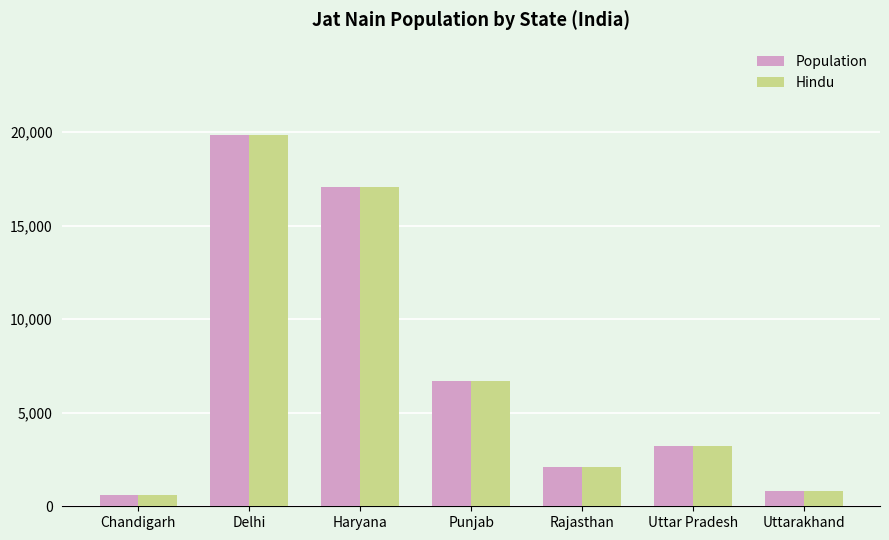

Reading left to right, list all the values displayed in this chart.

Population: 590	19830	17090	6700	2100	3200	800
Hindu: 590	19830	17090	6700	2100	3200	800